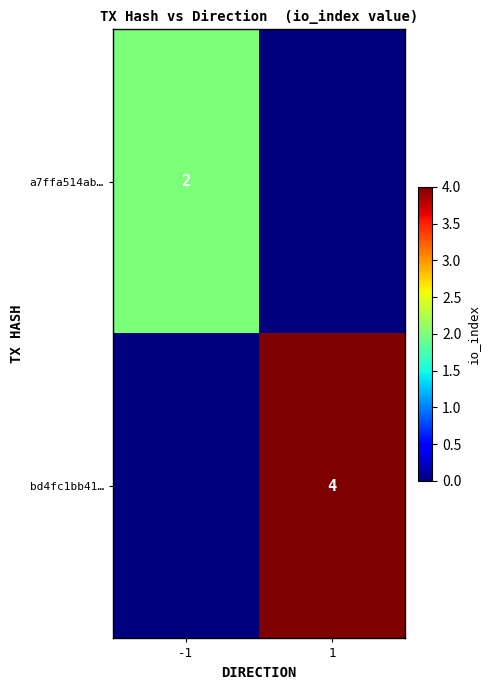

What is the total value across all series at 1?

4